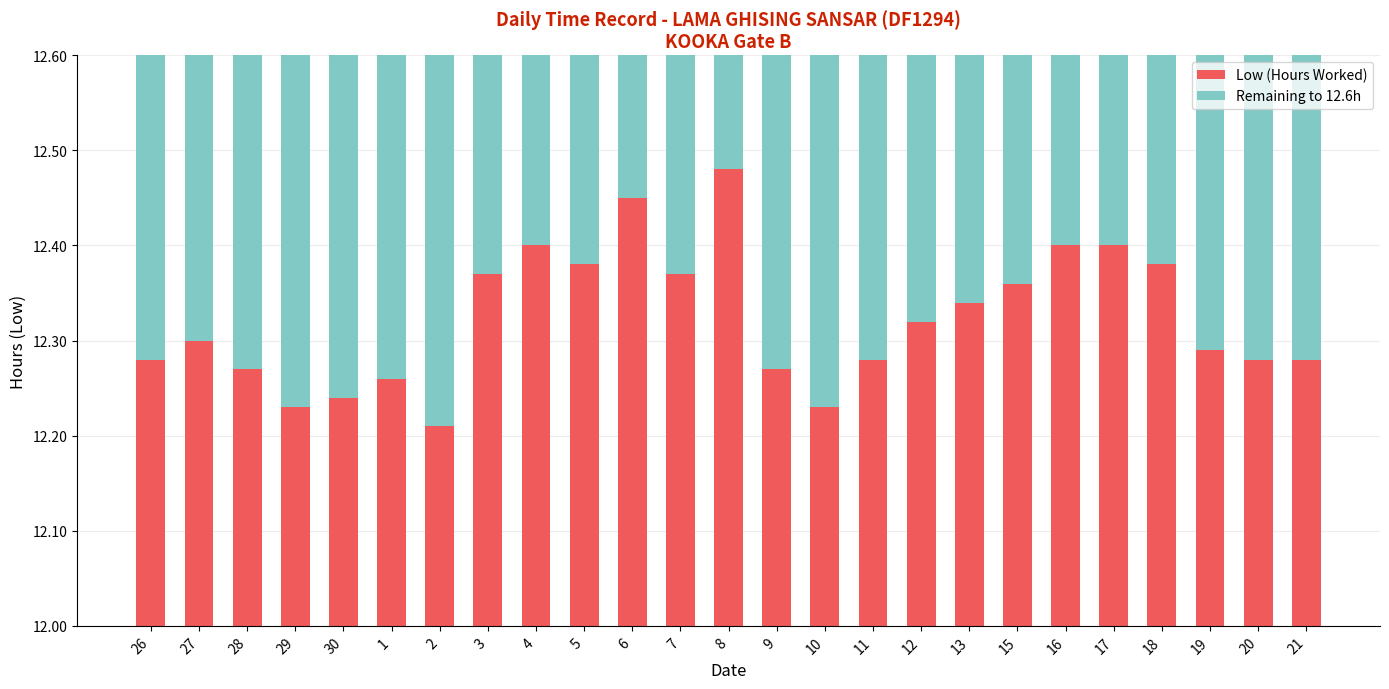

What is the smallest value displayed?

0.1